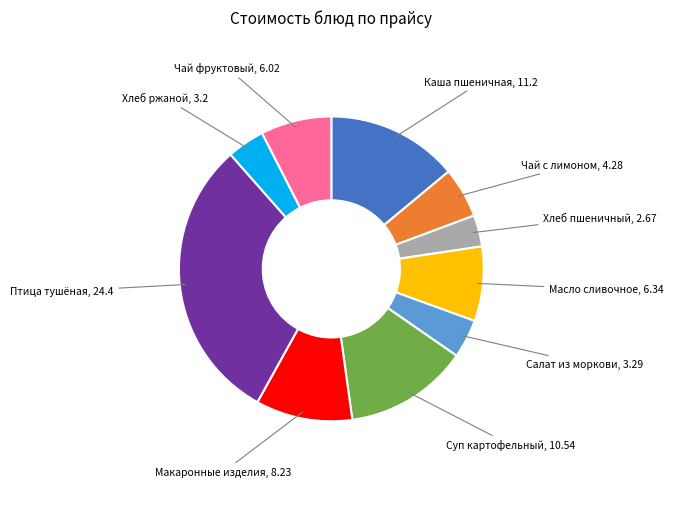

Which category has the biggest portion of the pie?

Птица тушёная, 24.4